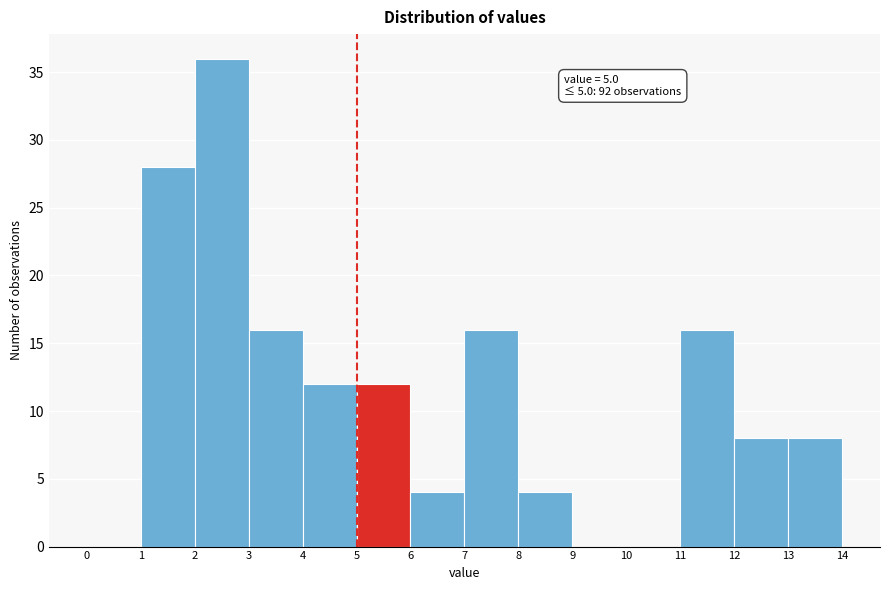

Which range on the x-axis has the tallest bar?

2 to 3